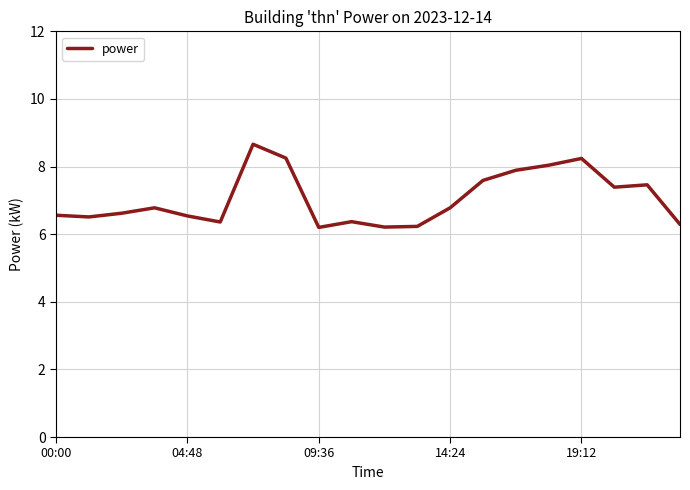

What is the greatest value displayed?

8.7